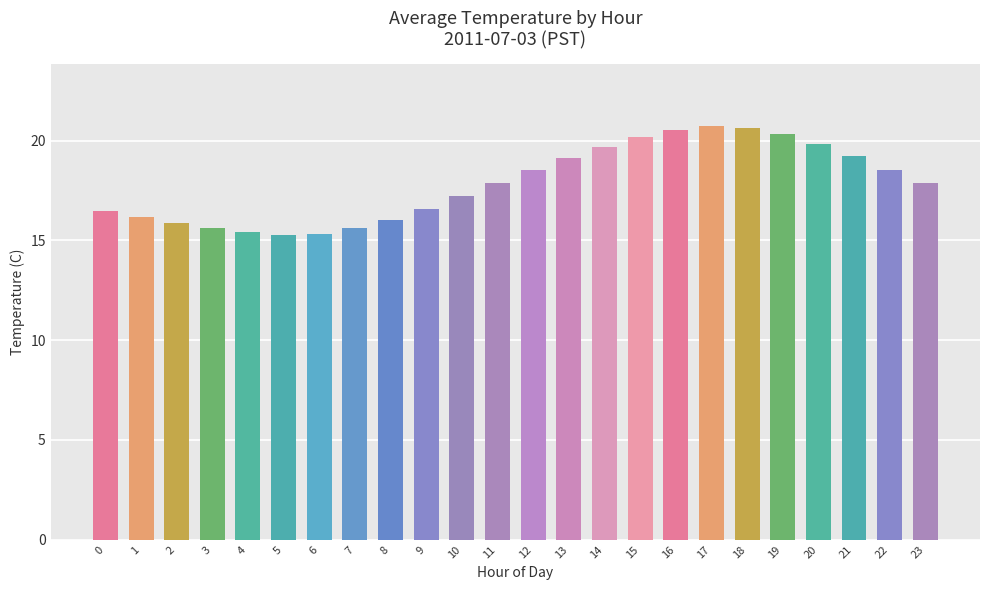

What is the value of the 23rd bar from the left?

18.5